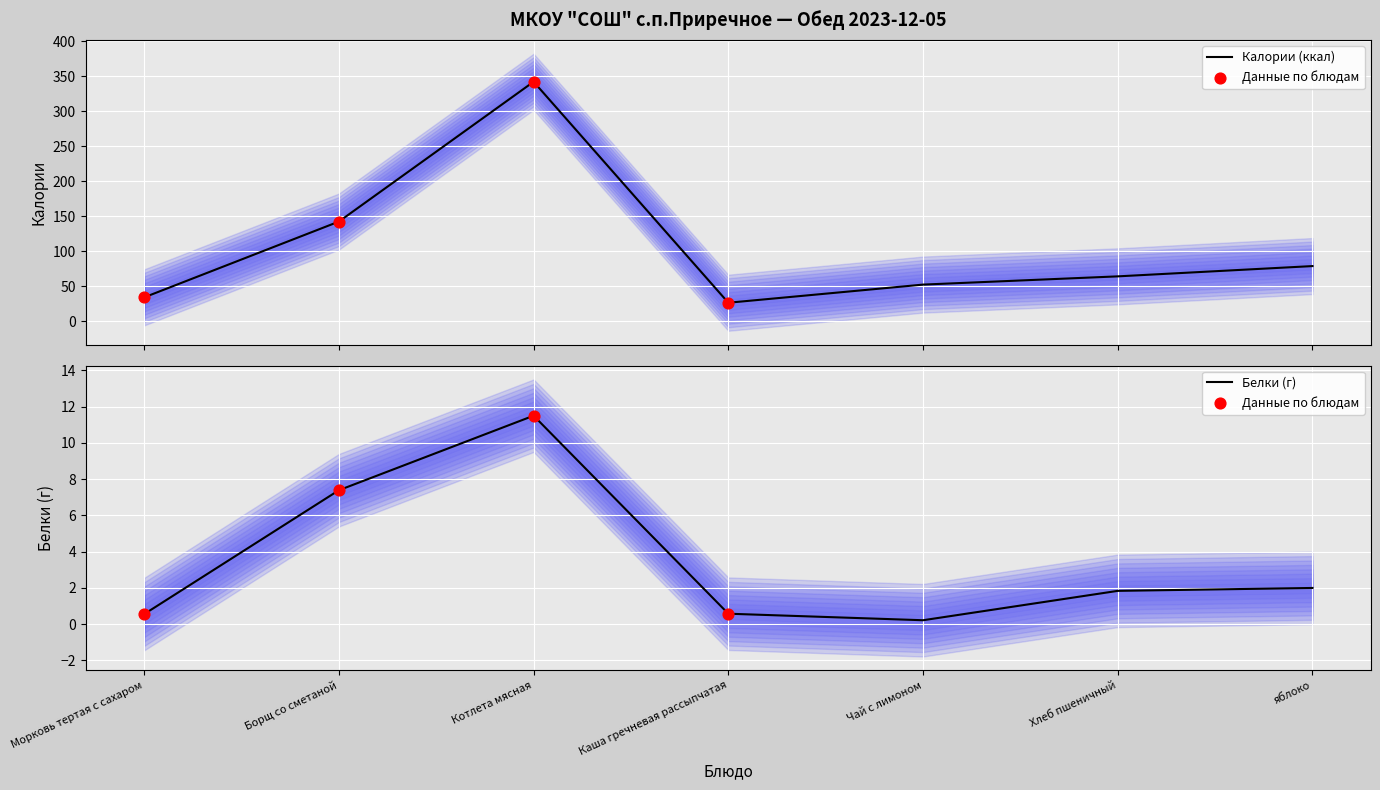

What are all the series names shown in the legend?

Калории (ккал), Белки (г)